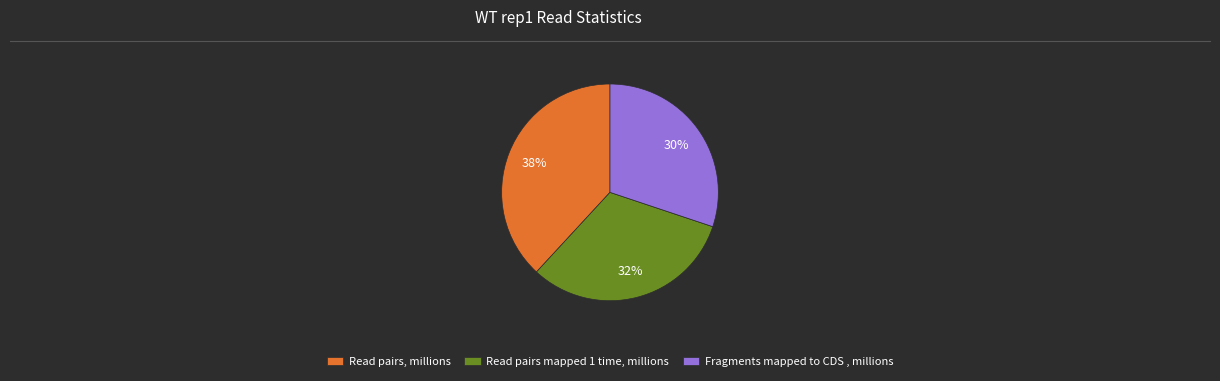

Does any single category account for the majority?

No